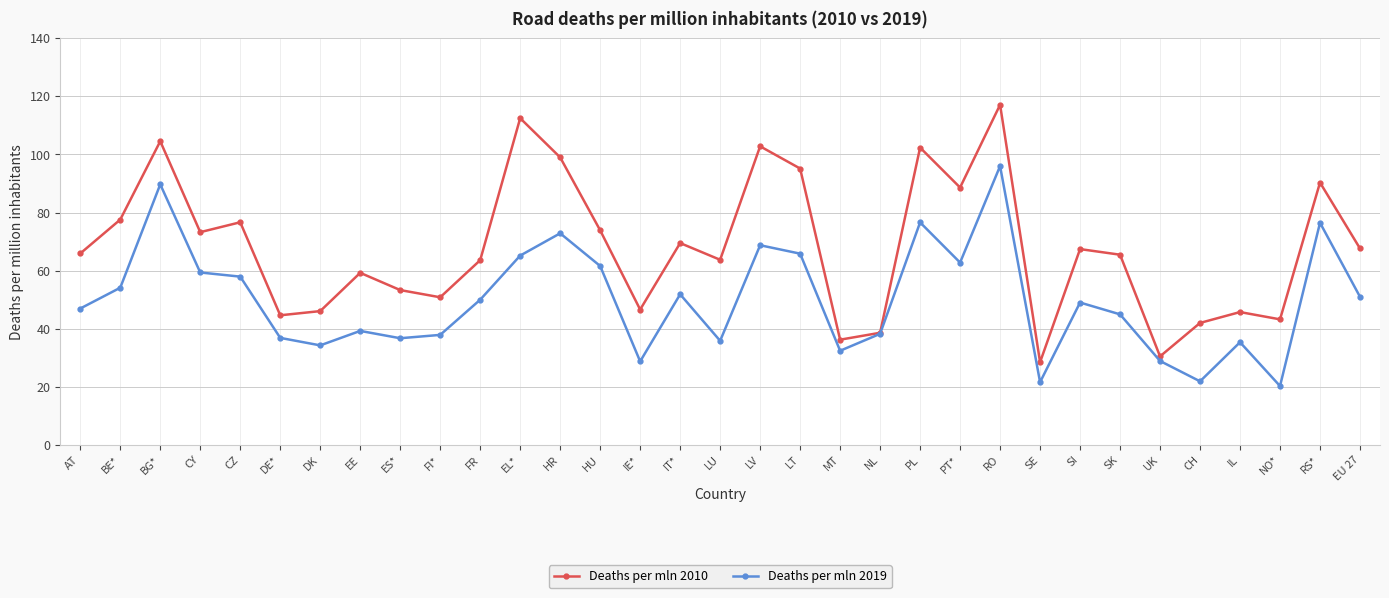

Where does the Deaths per mln 2010 series first go above 65?

AT